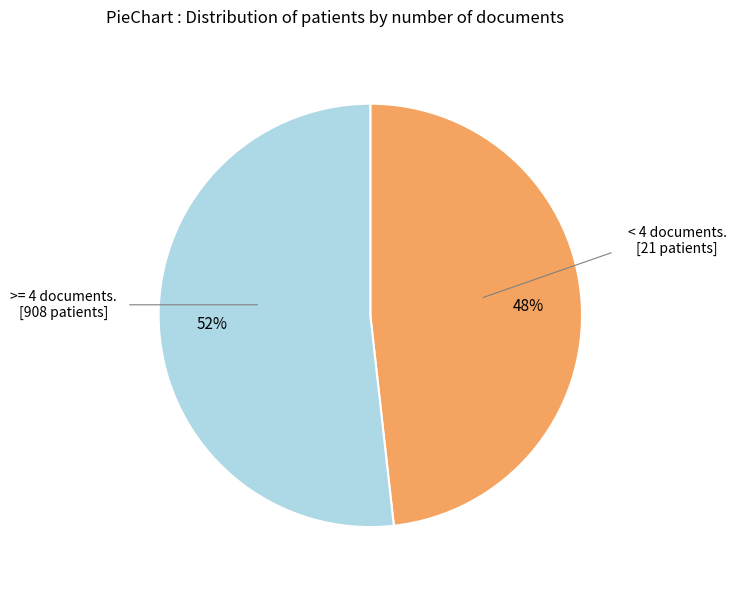

Is there any slice that represents more than half of the pie?

Yes